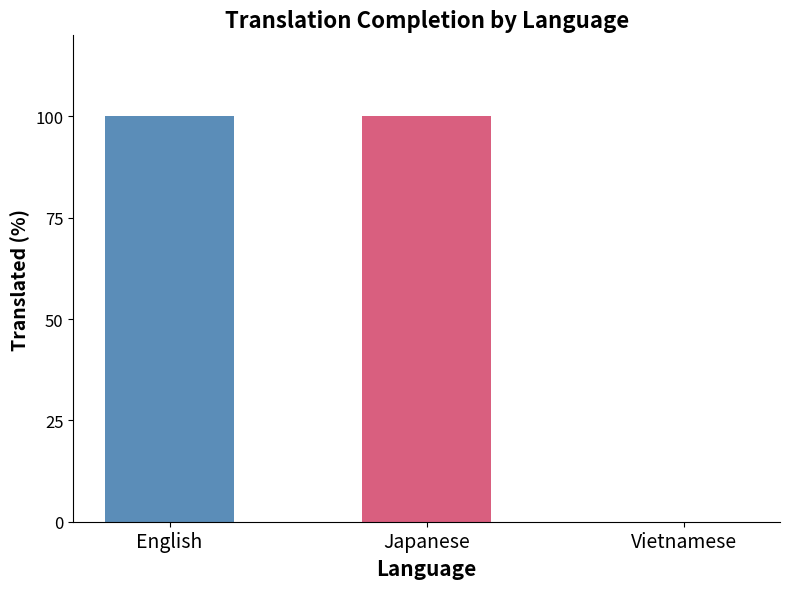

What is the change in value from Japanese to Vietnamese?

-100